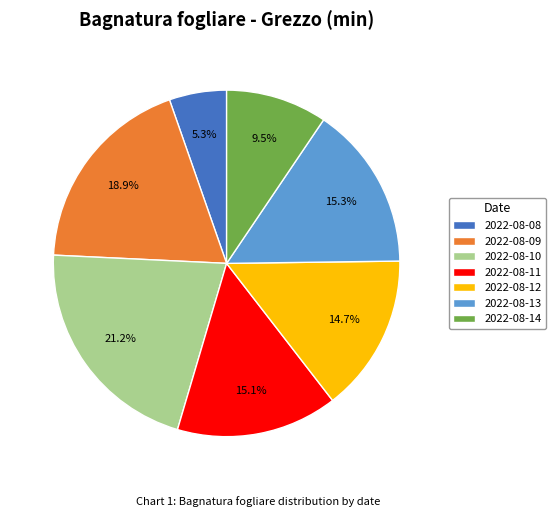

Do 2022-08-08 and 2022-08-13 together represent more than half of the pie?

No